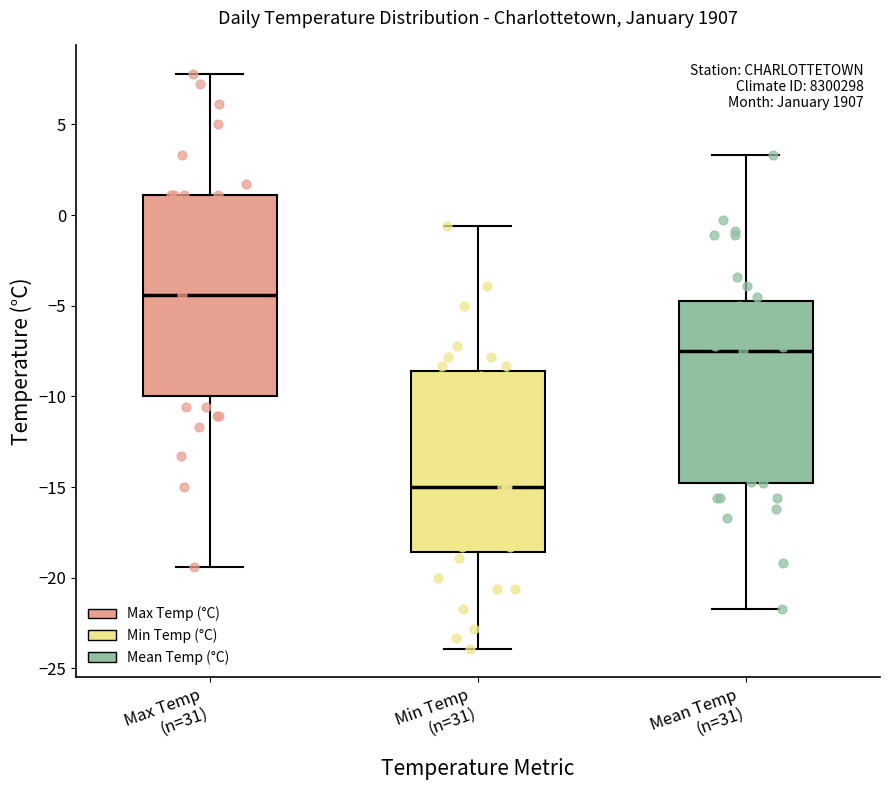

Which box is the tallest, from its lower edge to its upper edge?

Max Temp (n=31)